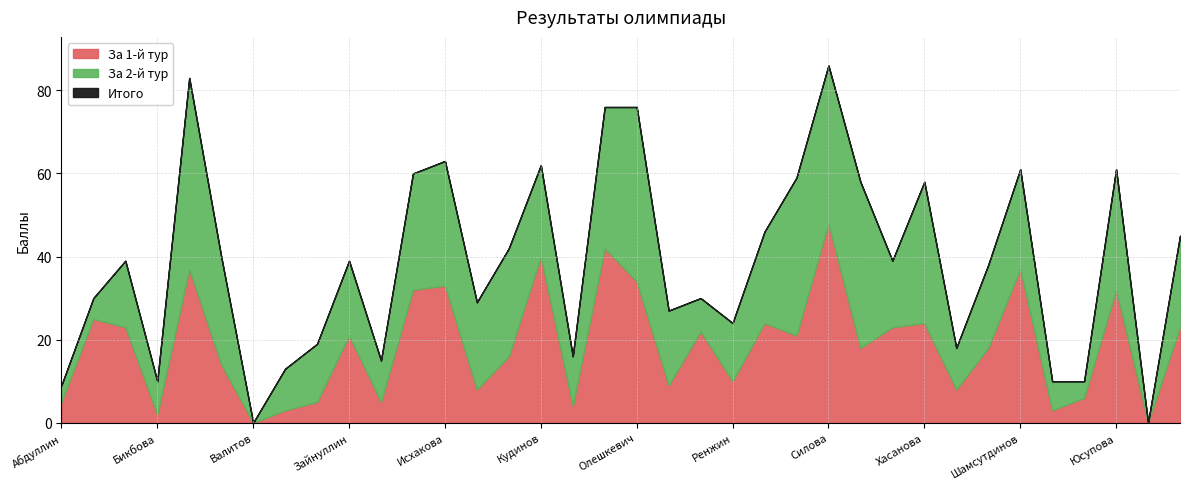

Rank the series by their maximum value, from lowest to highest.

За 2-й тур, За 1-й тур, Итого